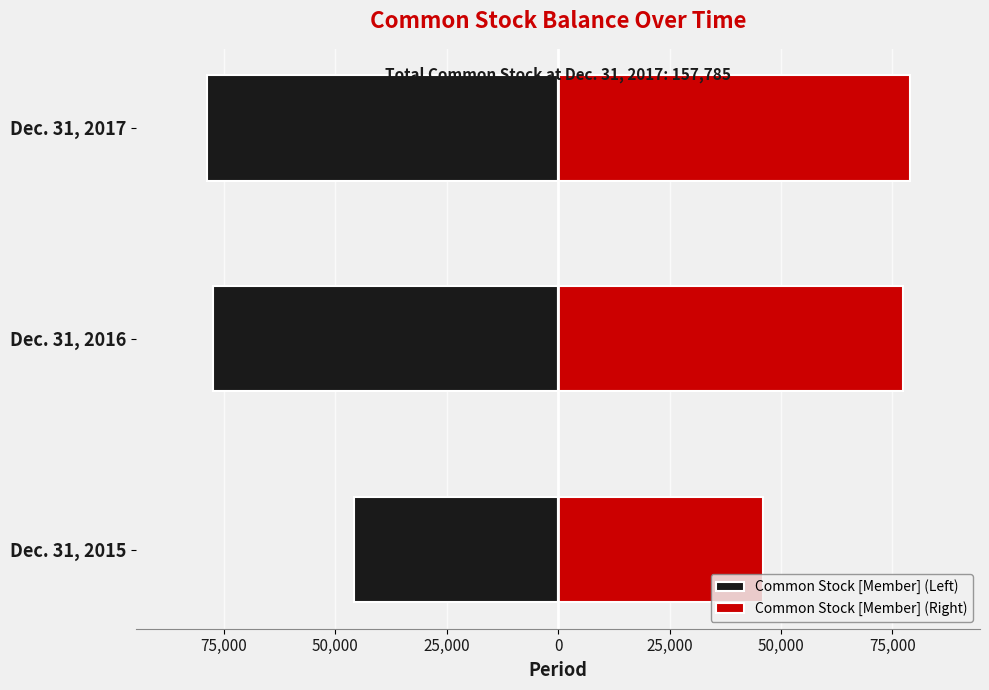

Is it true that Common Stock [Member] (Left) equals -131662.1 at Dec. 31, 2016?

False